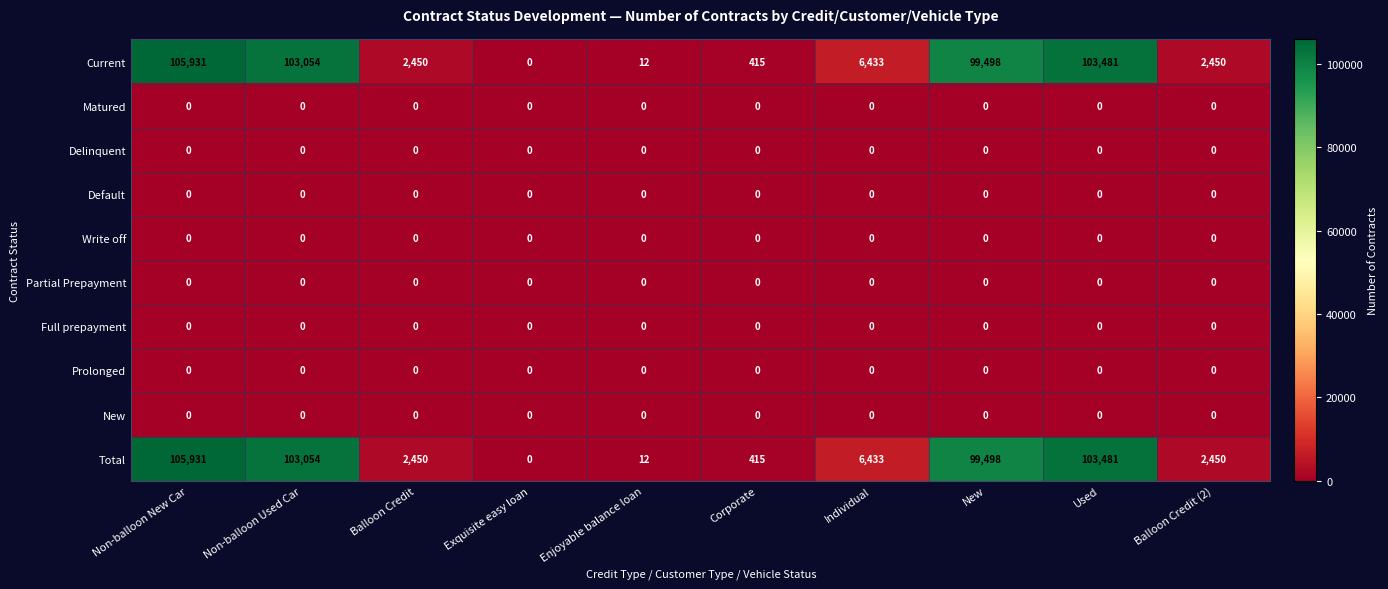

What is the difference between the highest and lowest values at Non-balloon New Car?

105931